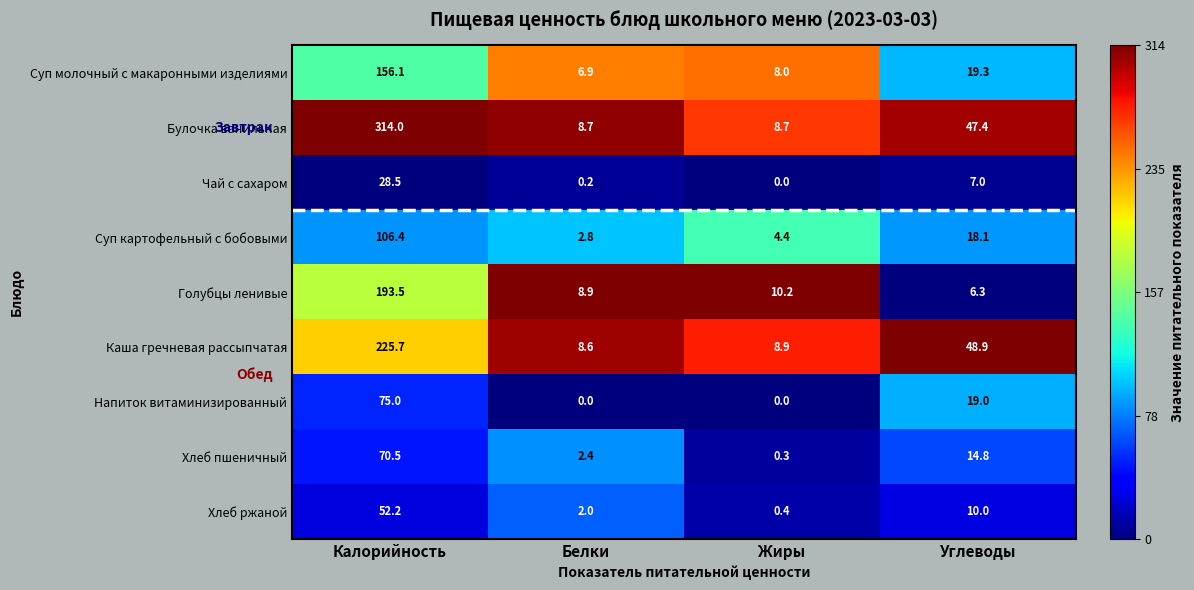

The Хлеб пшеничный series shows 40.6 at Калорийность. True or false?

False